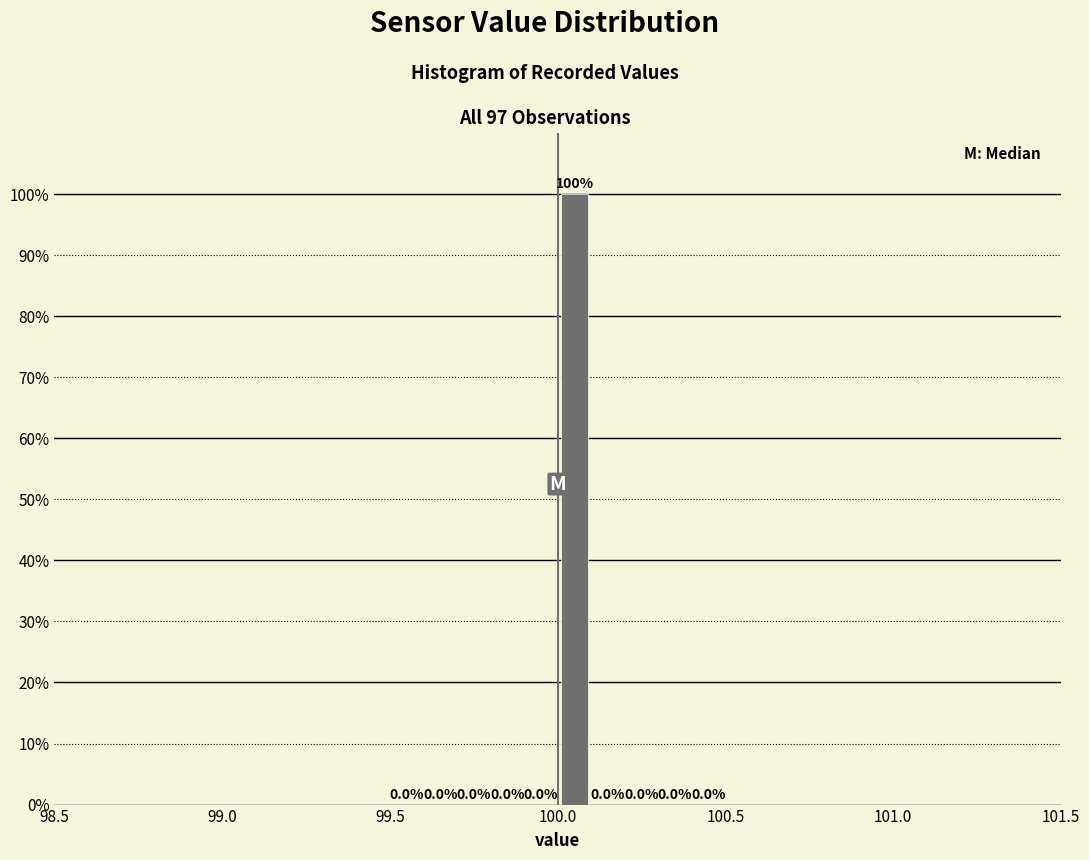

Around what value on the x-axis is the tallest bar? Give the approximate position of its centre, as read against the axis.

100.05